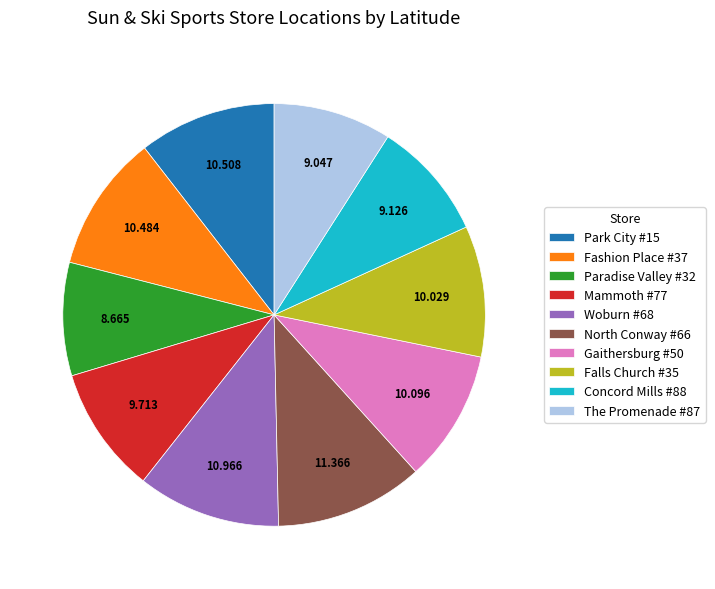

Does The Promenade #87 represent more than half of the total?

No